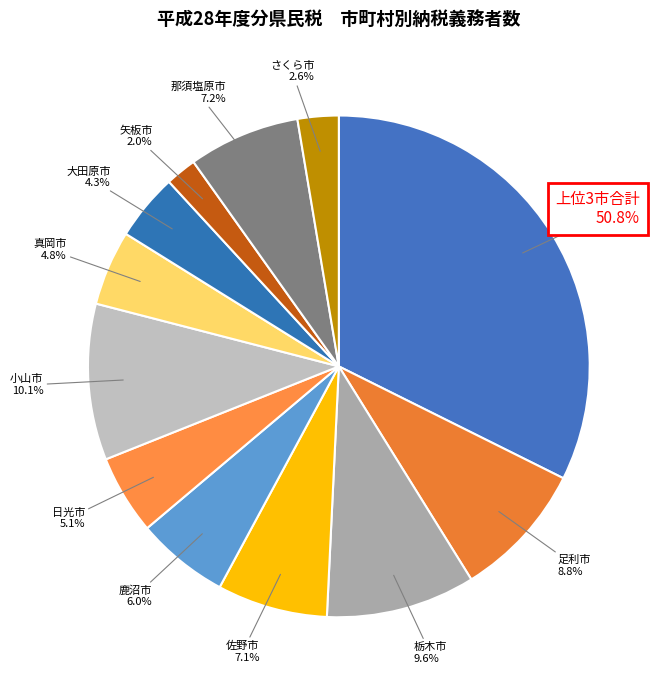

How many segments does this pie chart have?

12